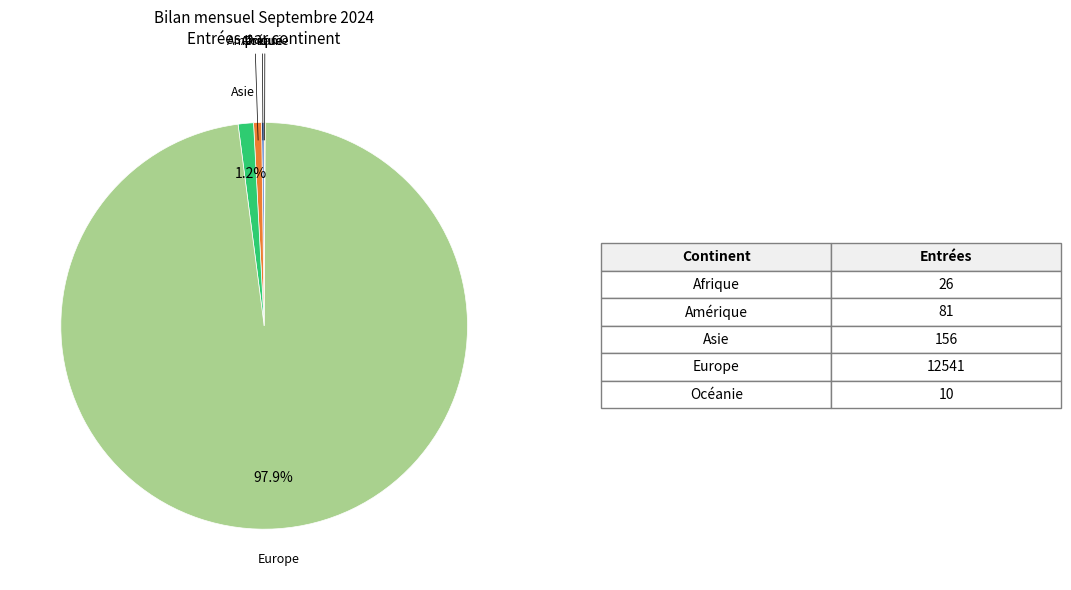

Which has a higher value, Amérique or Europe?

Europe